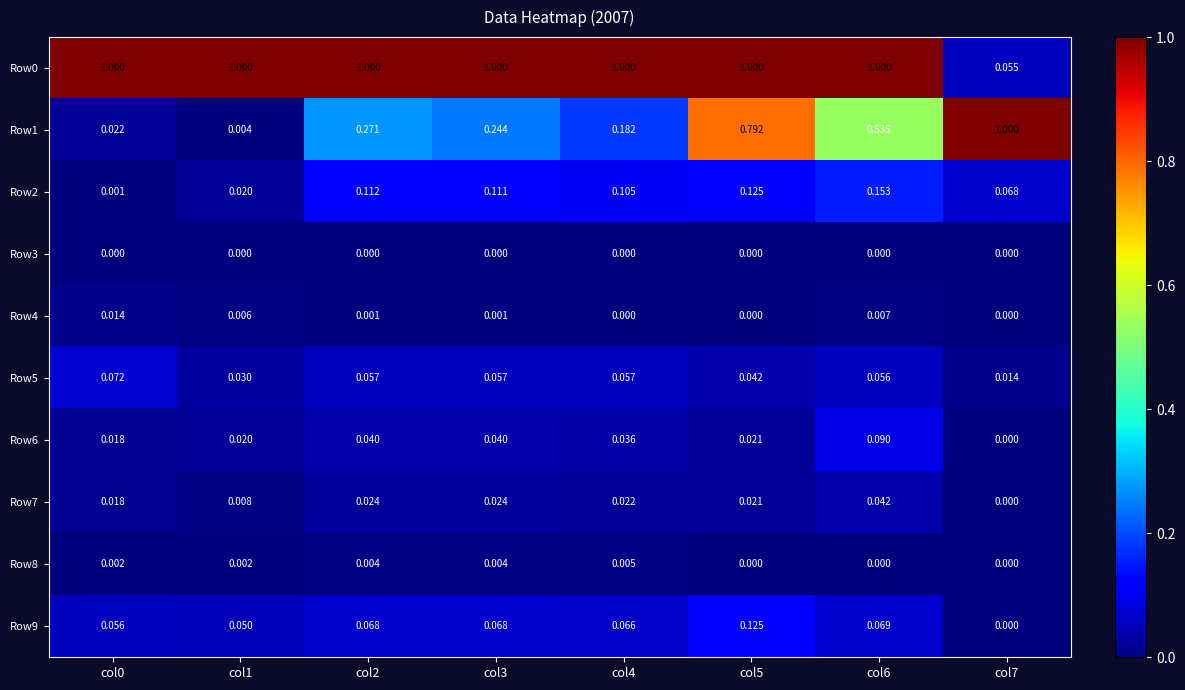

How many data points does each series have?

8